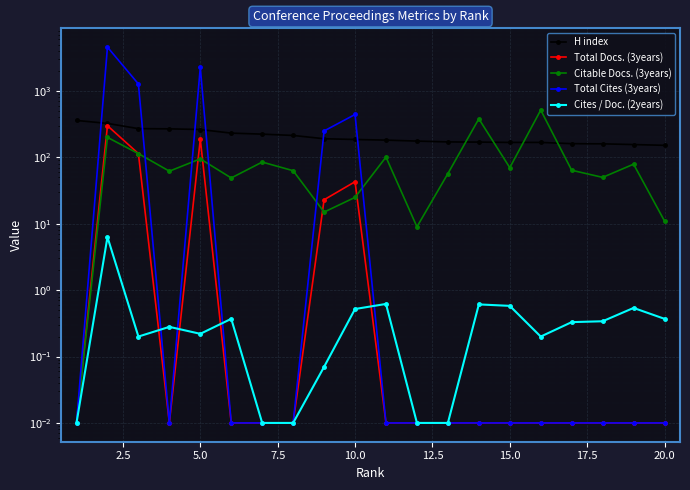

What are all the series names shown in the legend?

H index, Total Docs. (3years), Citable Docs. (3years), Total Cites (3years), Cites / Doc. (2years)